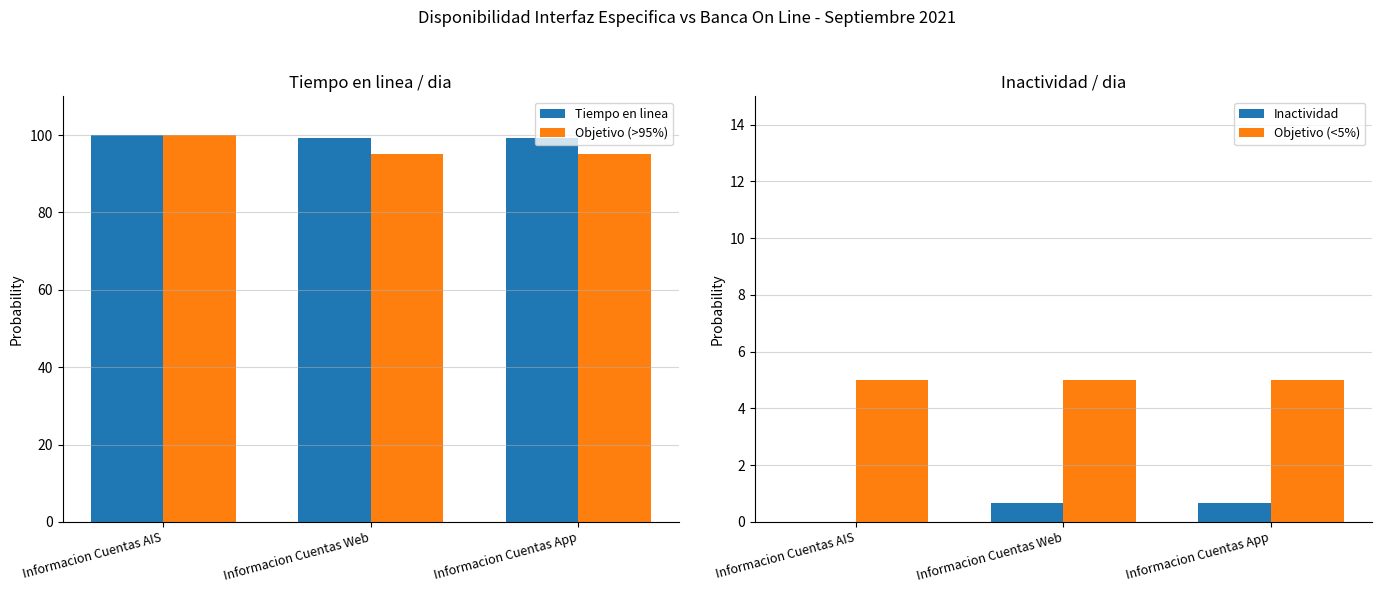

Read the Objetivo (<5%) value at Informacion Cuentas Web.

5.0